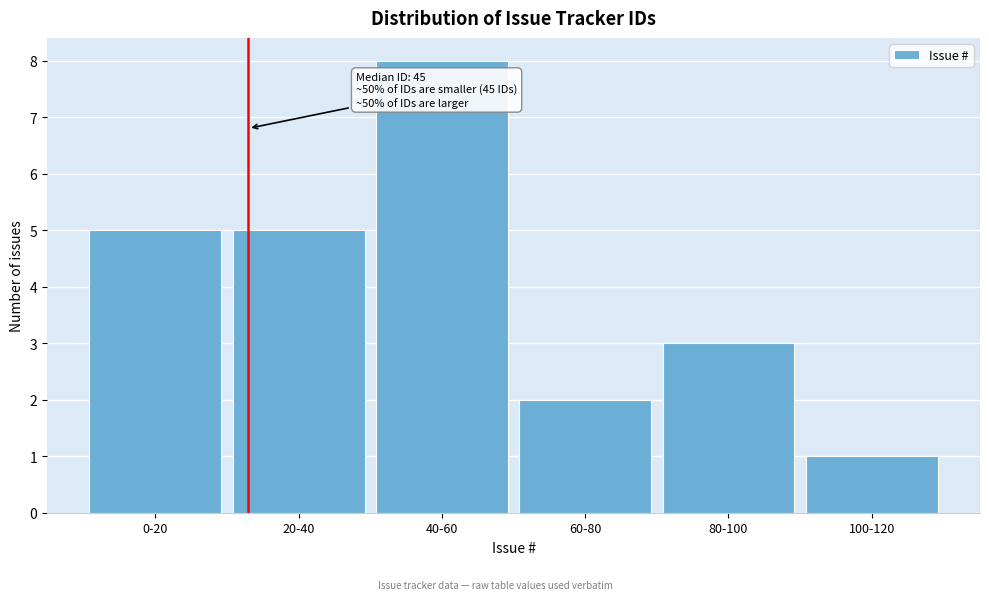

Reading left to right, extract all data points from this chart.

5	5	8	2	3	1